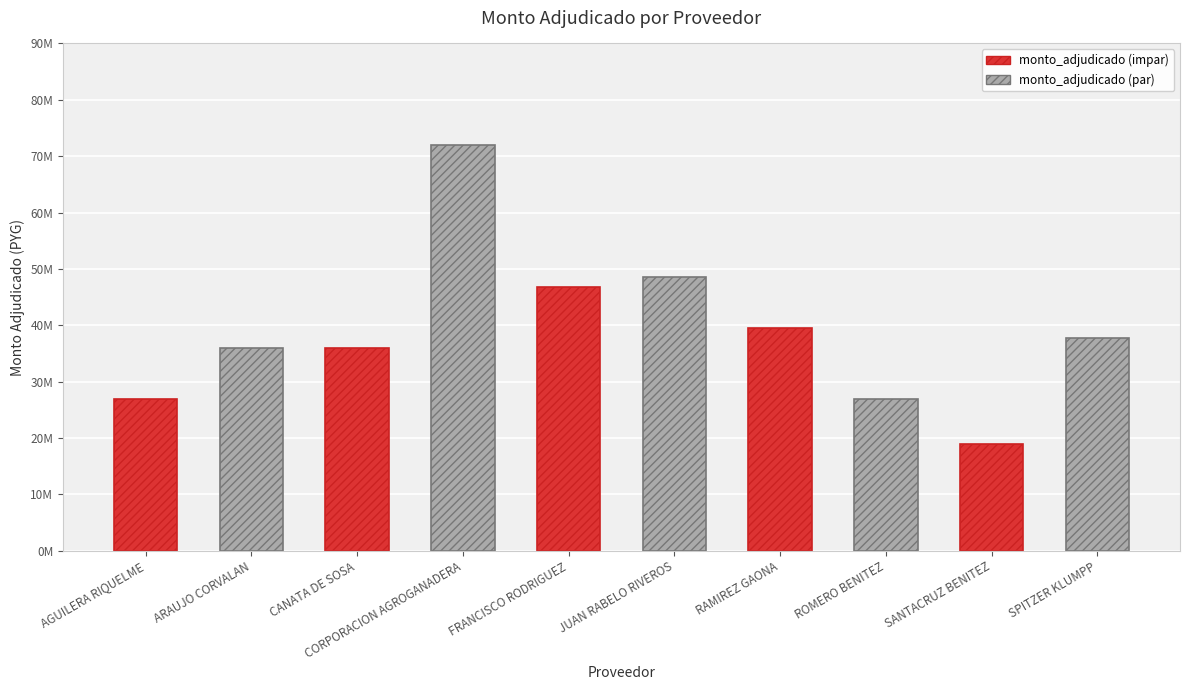

At which label does monto_adjudicado (impar) first exceed 36000000?

FRANCISCO RODRIGUEZ